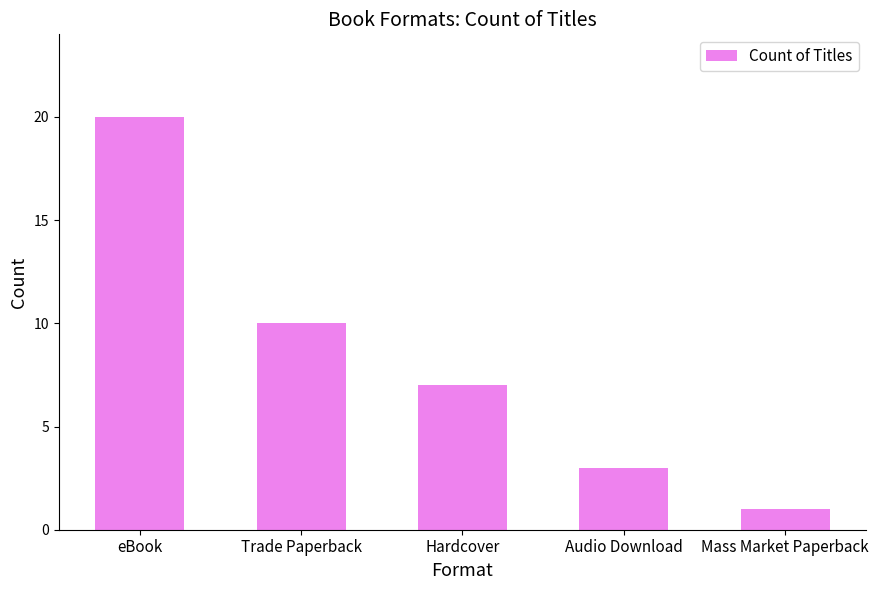

The value at Audio Download is 4. True or false?

False